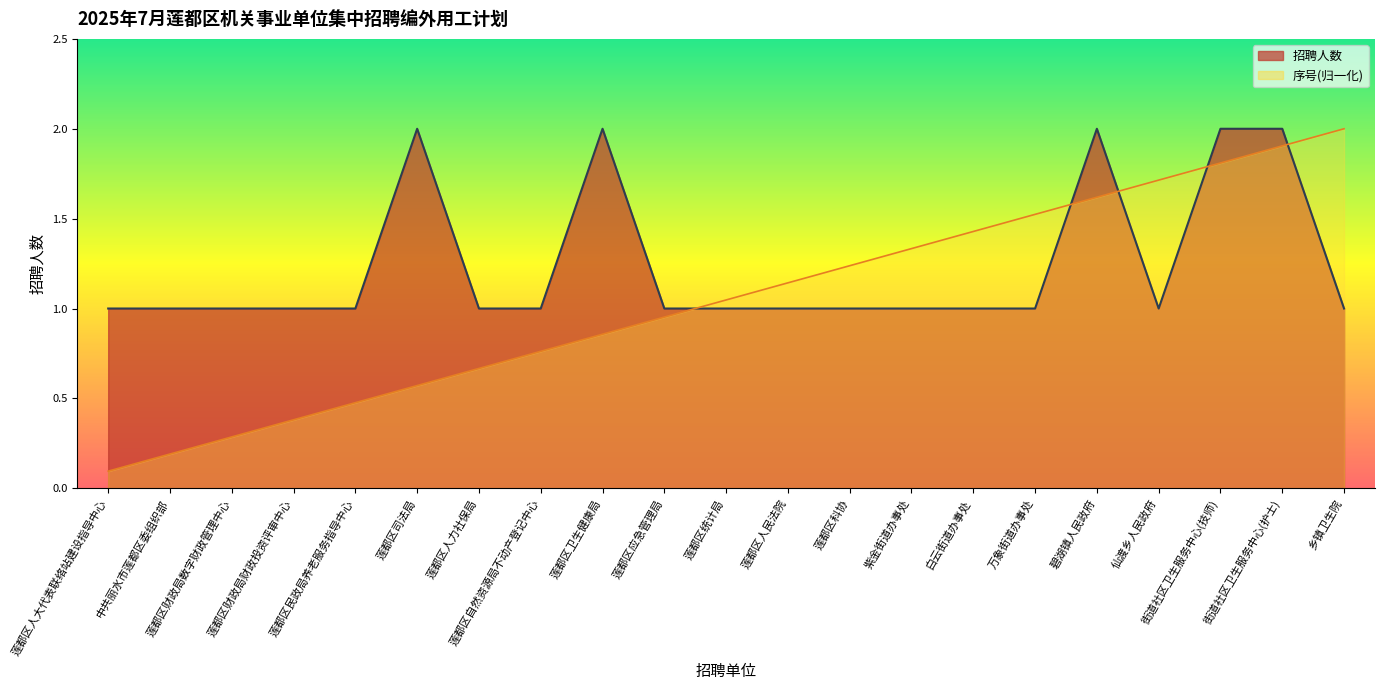

Where do 序号 and 招聘人数 first cross each other?

莲都区应急管理局 and 莲都区统计局